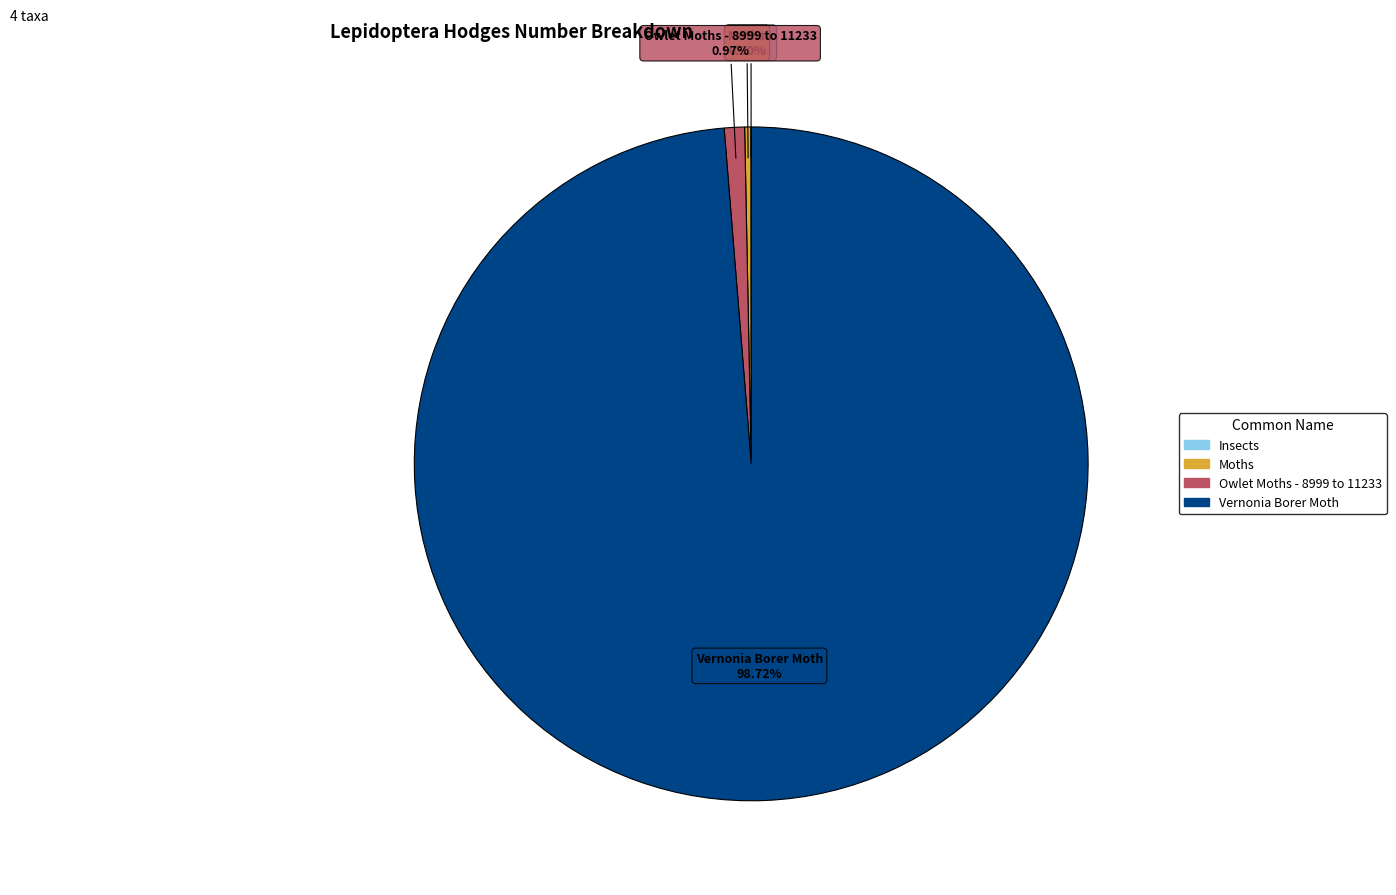

Which slice is the largest?

Vernonia Borer Moth